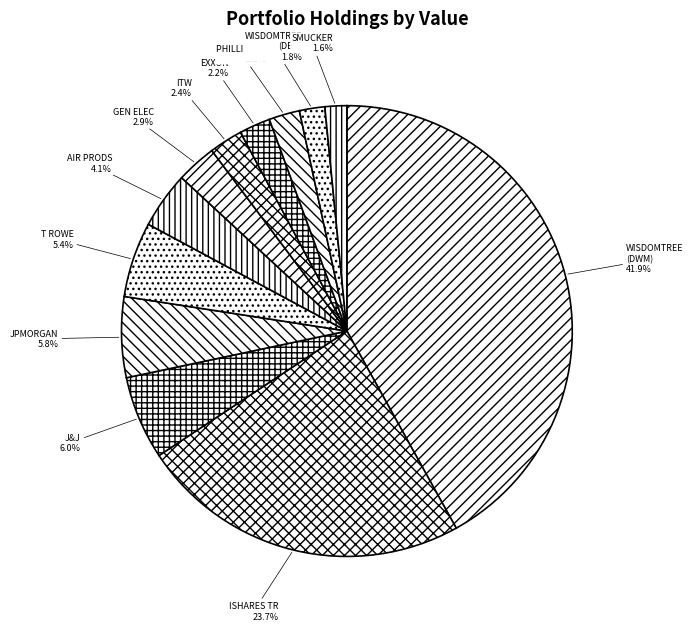

To the nearest percent, what is the average slice percentage?

8%